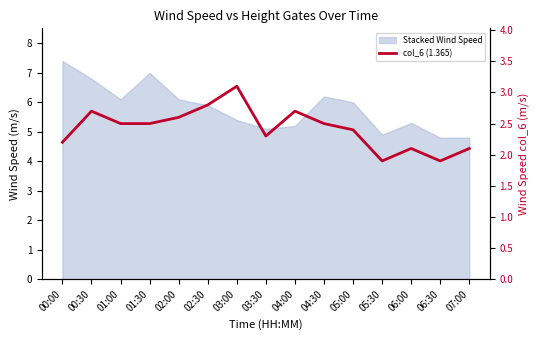

Where does the data first go above 2?

00:00